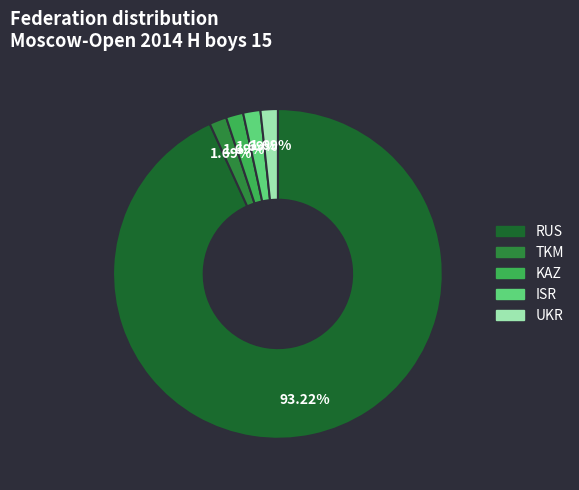

Which slice represents more than half of the pie?

RUS